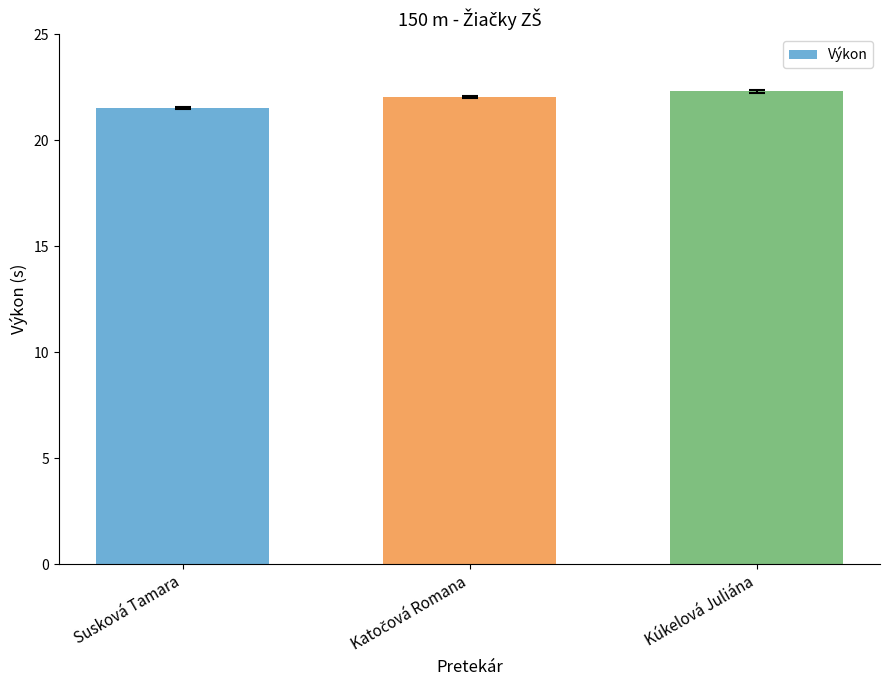

How many bars are there in total?

3